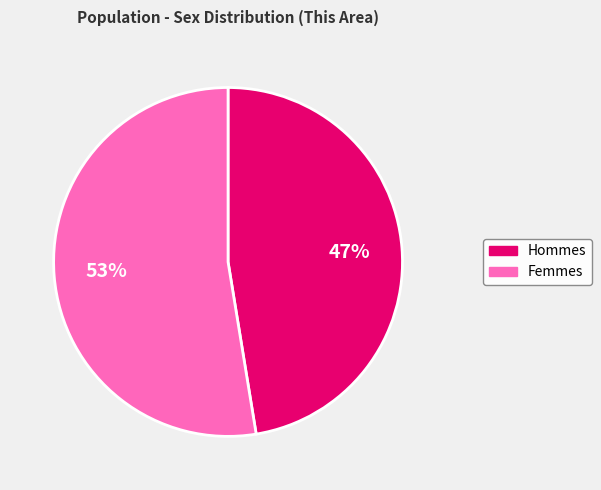

Which category has the biggest portion of the pie?

Femmes